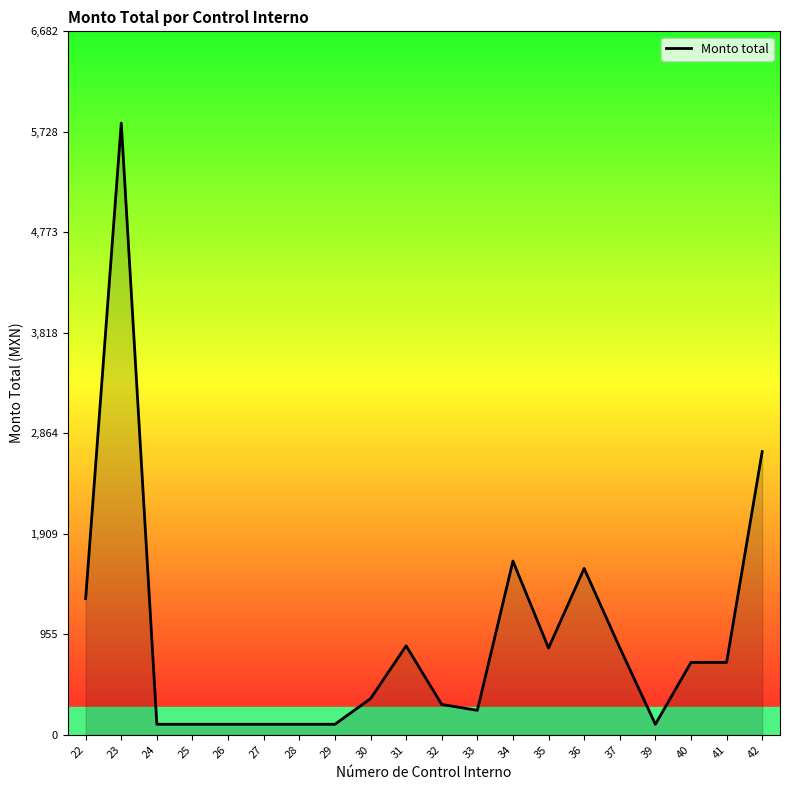

Which has a higher value, 26 or 37?

37